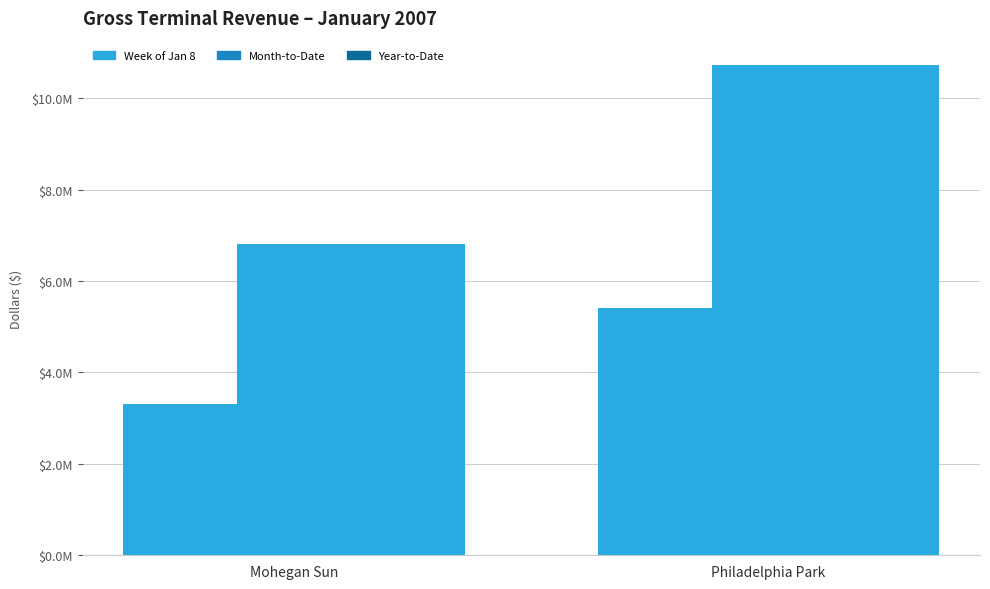

What is the sum of all Month-to-Date values?

17544610.7